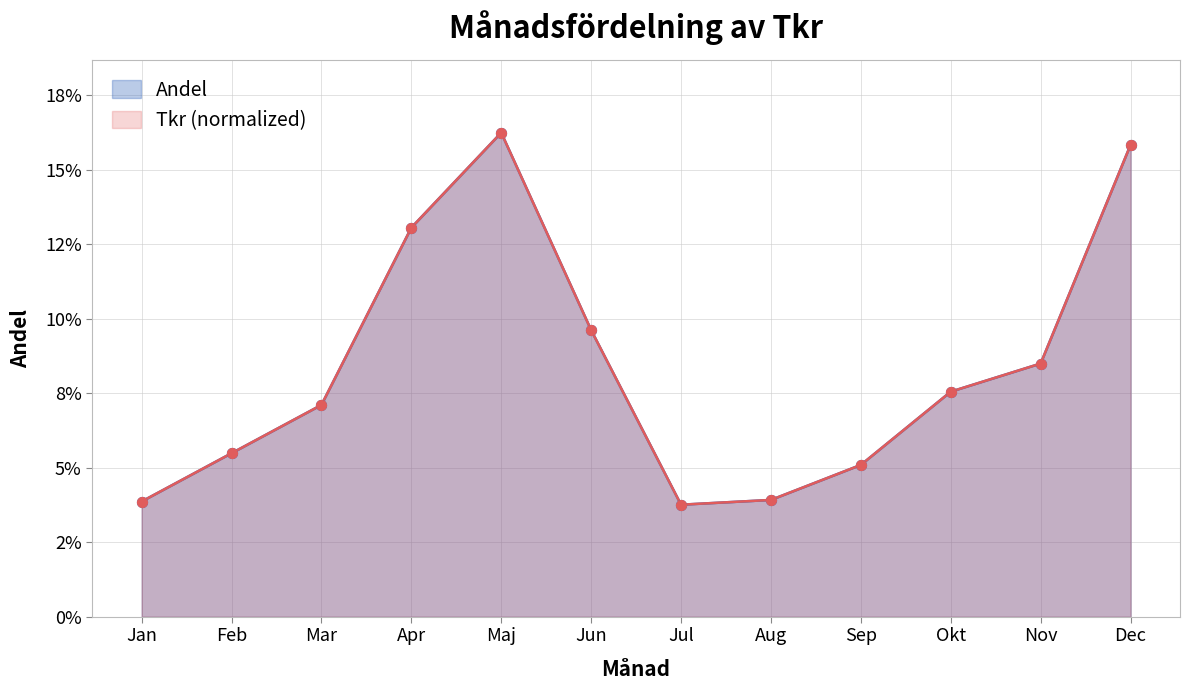

At how many categories does at least one series exceed 0?

12